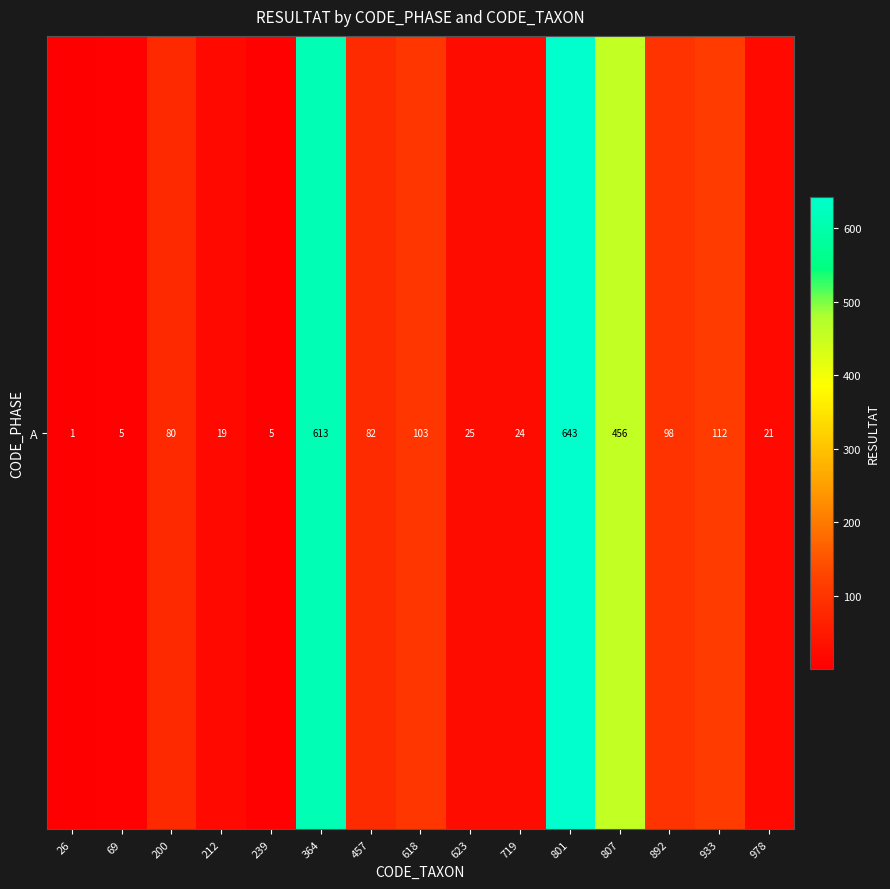

The value at 239 is 2. True or false?

False